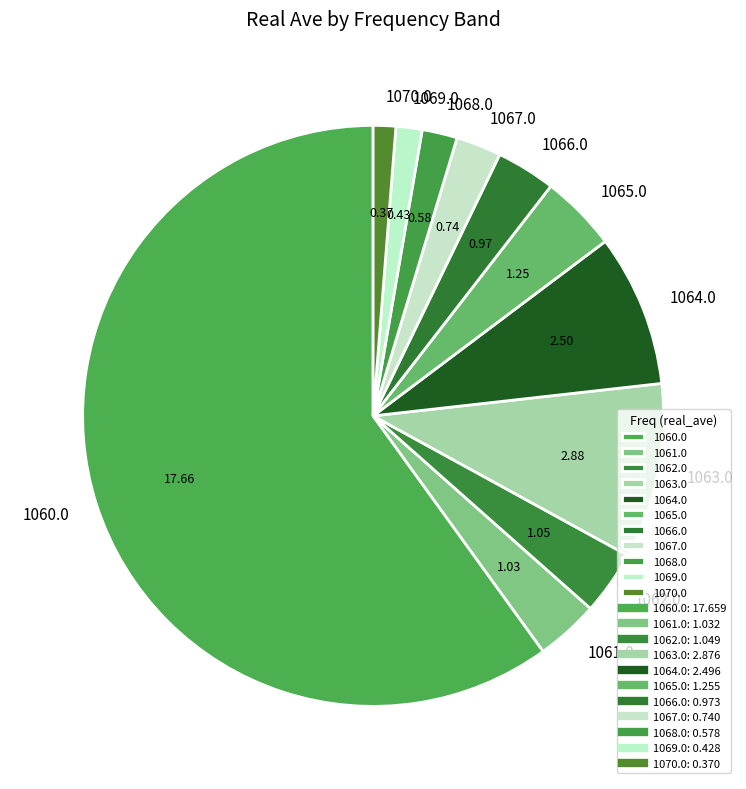

Approximately how many times larger is the value at 1060.0 compared to 1064.0?

7.1